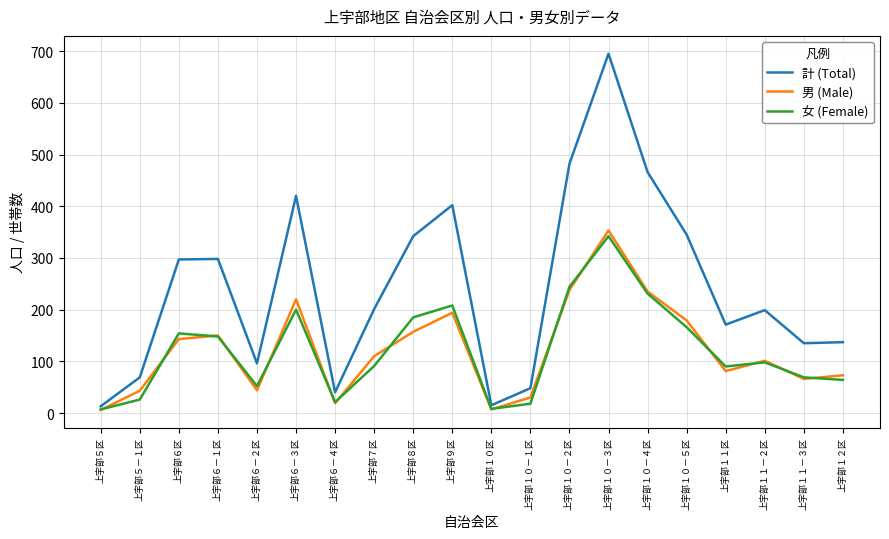

What is the spread (max minus min) of values at 上宇部１０－２区?

244